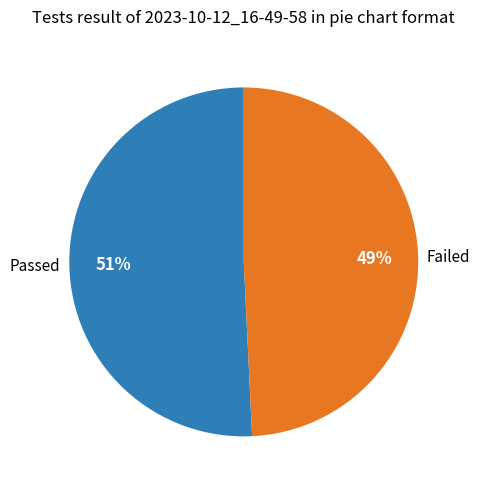

Rank the categories by value from lowest to highest.

Failed, Passed